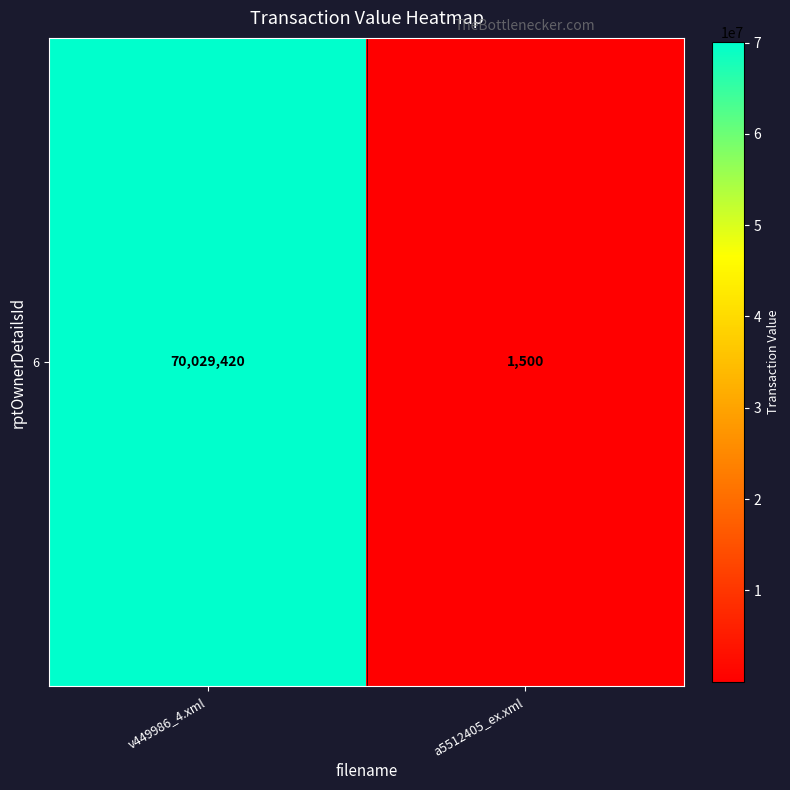

Rank the categories by value from highest to lowest.

v449986_4.xml, a5512405_ex.xml